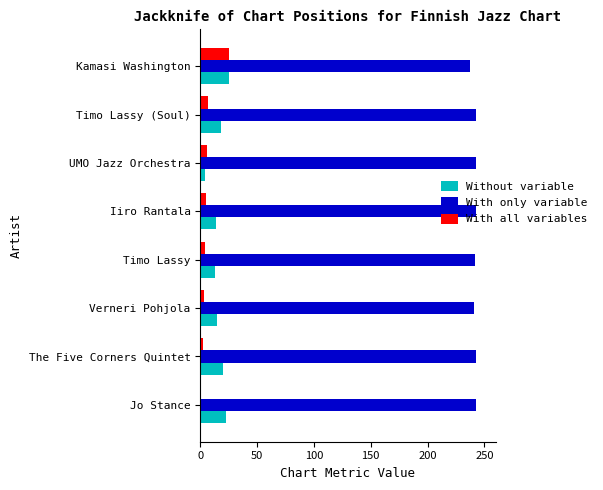

Count the With only variable values in the range 242 to 243.

6